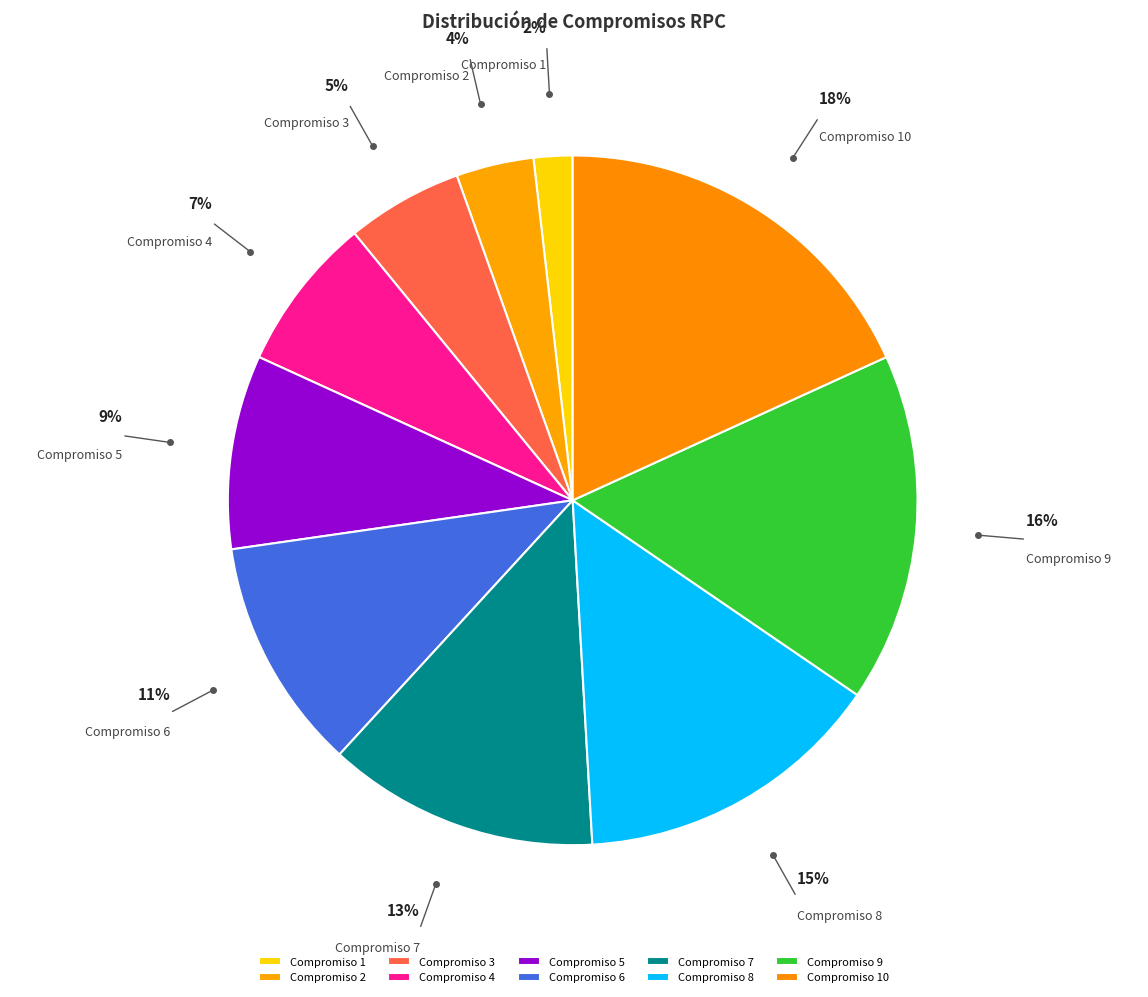

Rank the categories by value from lowest to highest.

Compromiso 1, Compromiso 2, Compromiso 3, Compromiso 4, Compromiso 5, Compromiso 6, Compromiso 7, Compromiso 8, Compromiso 9, Compromiso 10